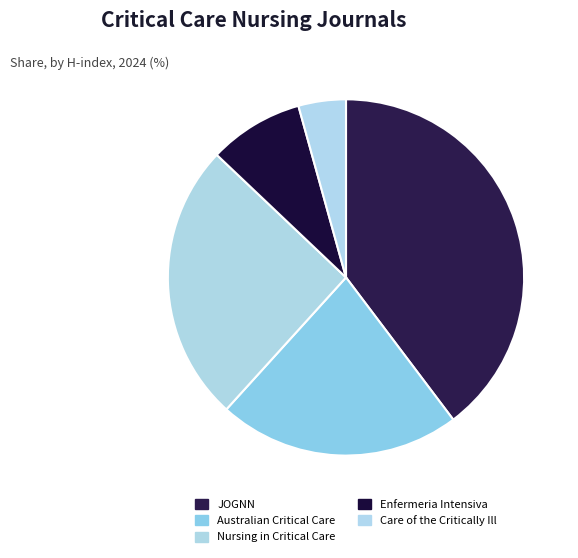

Count the number of slices in the pie.

5